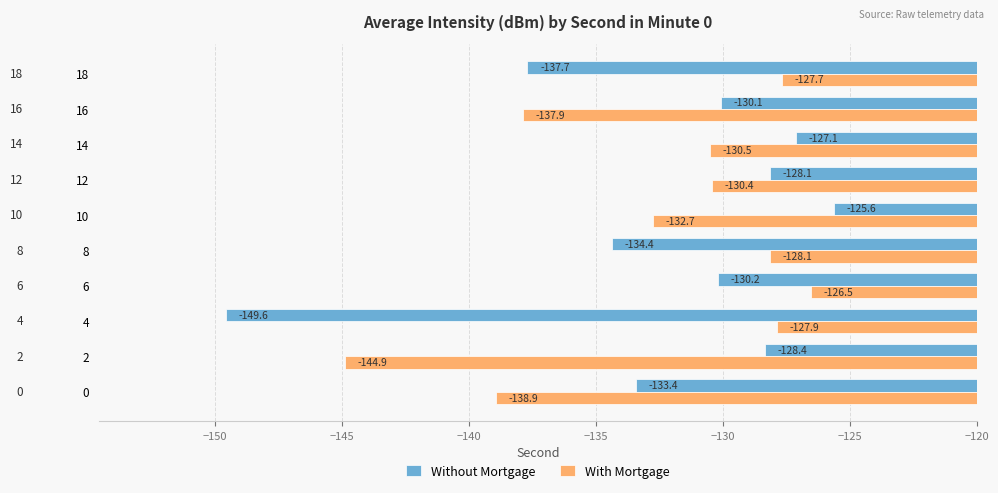

What is the approximate value of With Mortgage at 14?

-130.5